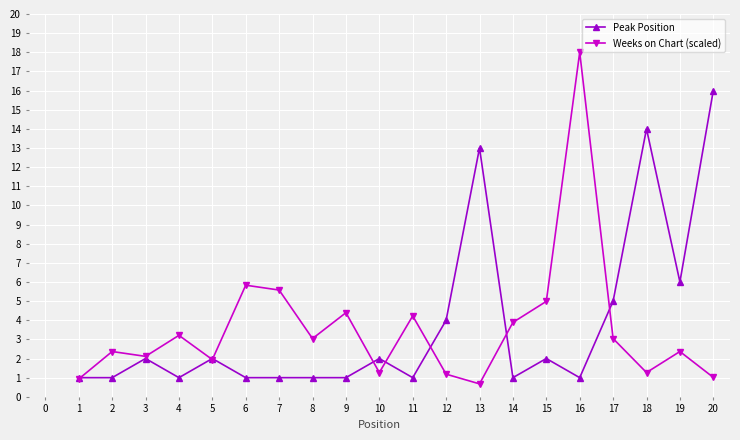

Rank the series by their maximum value, from lowest to highest.

Peak Position, Weeks on Chart (scaled)